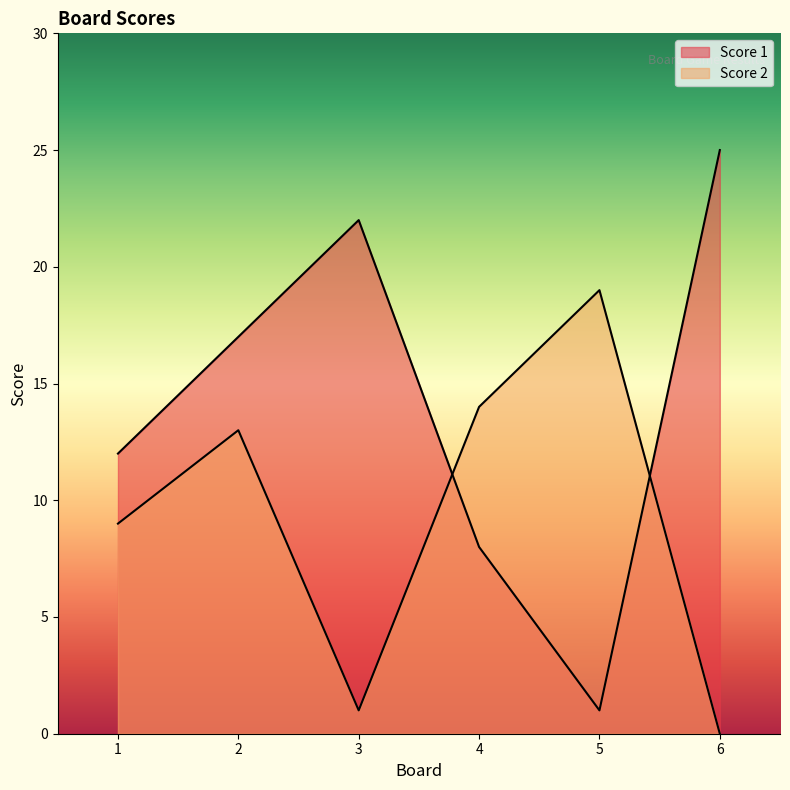

Rank the series at 1 from lowest to highest value.

Score 2, Score 1